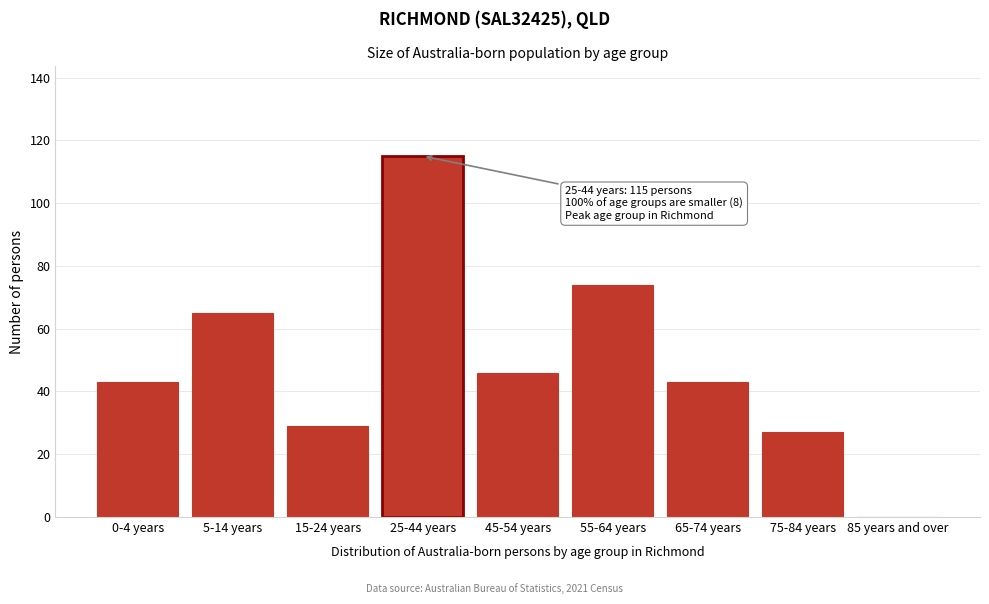

Reading left to right, extract all data points from this chart.

0-4 years=43	5-14 years=65	15-24 years=29	25-44 years=115	45-54 years=46	55-64 years=74	65-74 years=43	75-84 years=27	85 years and over=0